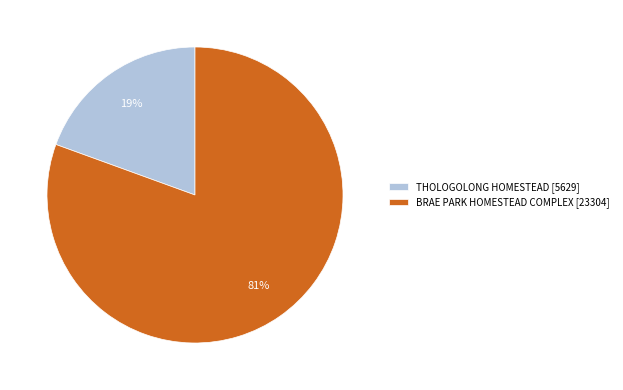

To the nearest percent, what is the average slice percentage?

50%